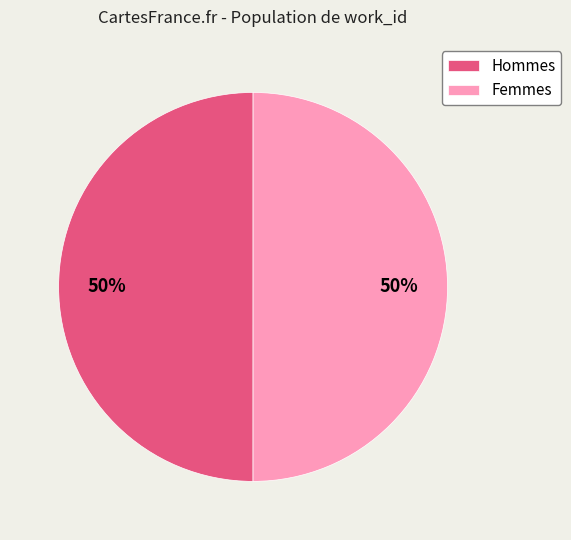

How many slices are in this pie chart?

2